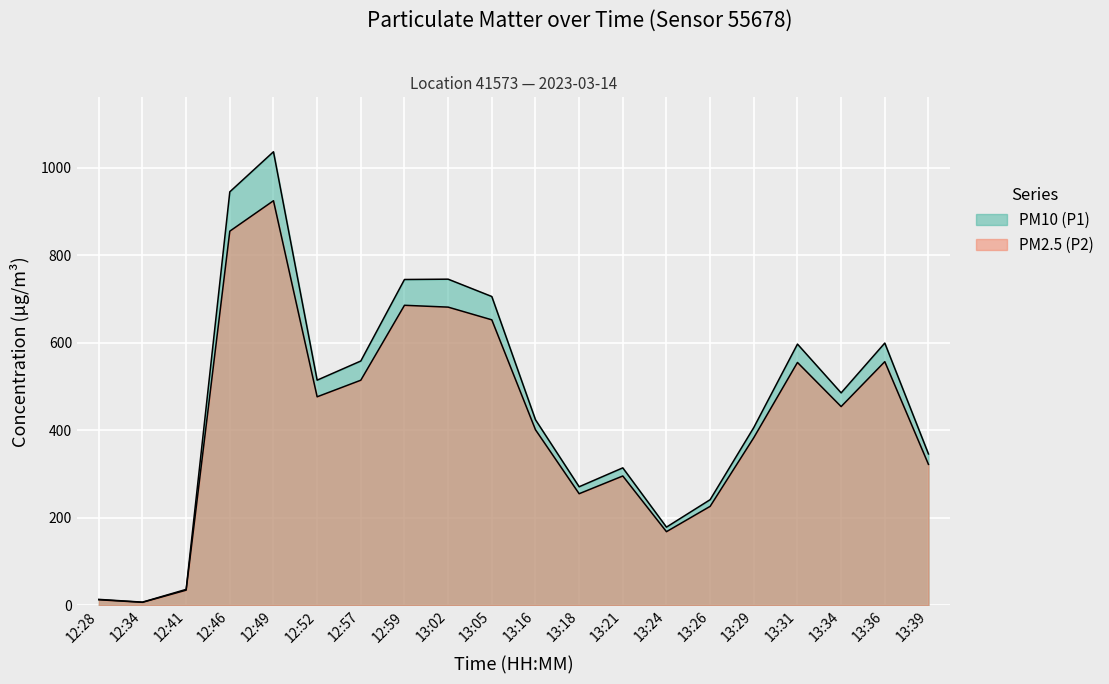

True or false: PM10 (P1) and PM2.5 (P2) cross at least once.

False